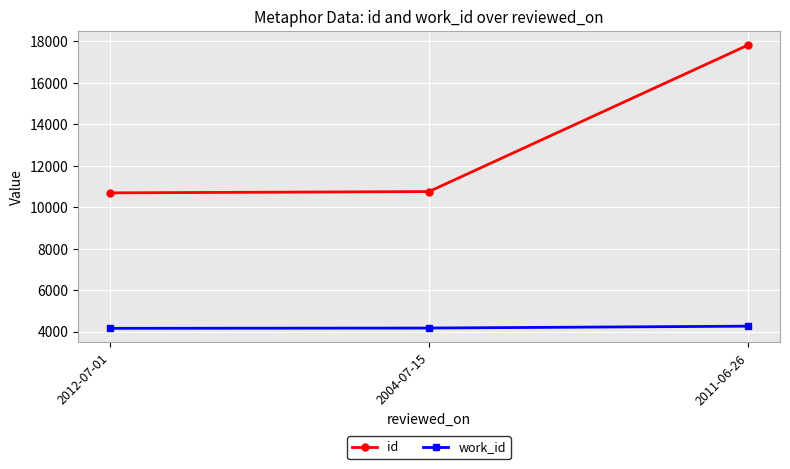

What is the label of the 2nd point from the left?

2004-07-15